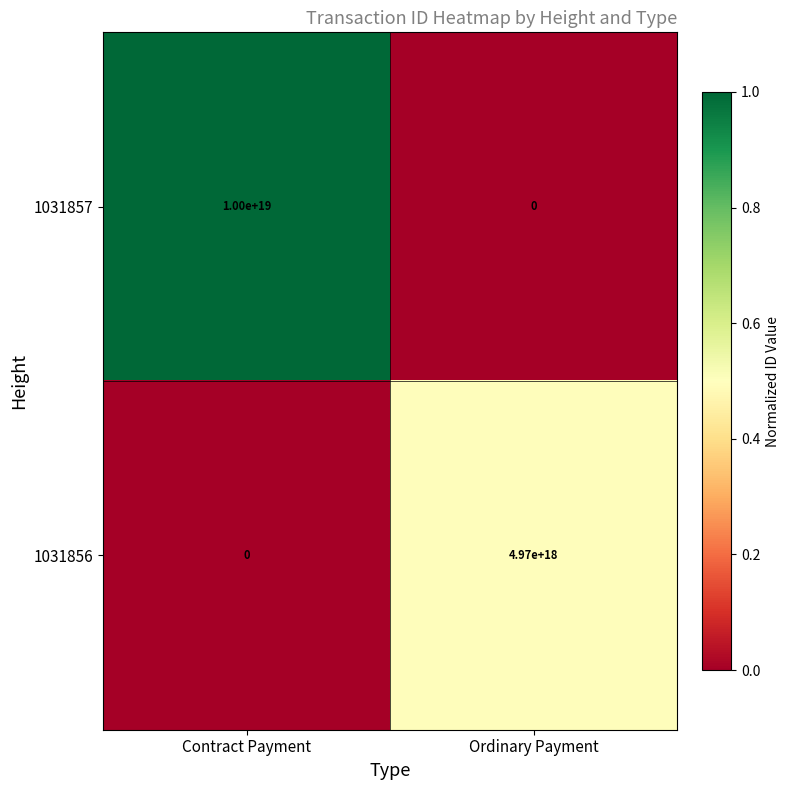

Which category has the highest value across all series?

Contract Payment